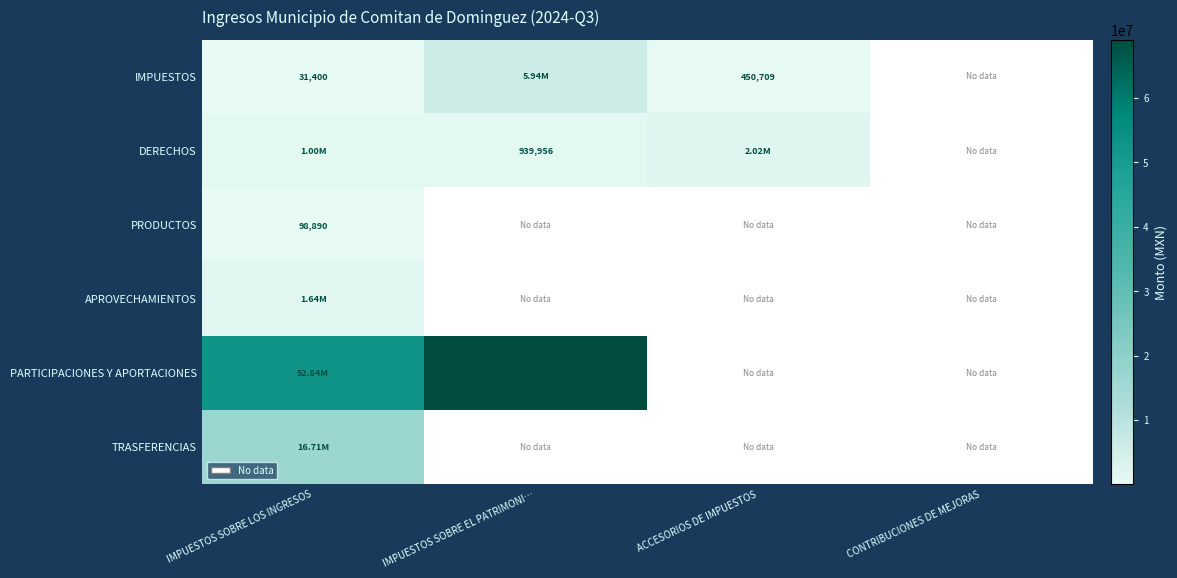

At which label does TRASFERENCIAS reach its peak?

IMPUESTOS SOBRE LOS INGRESOS